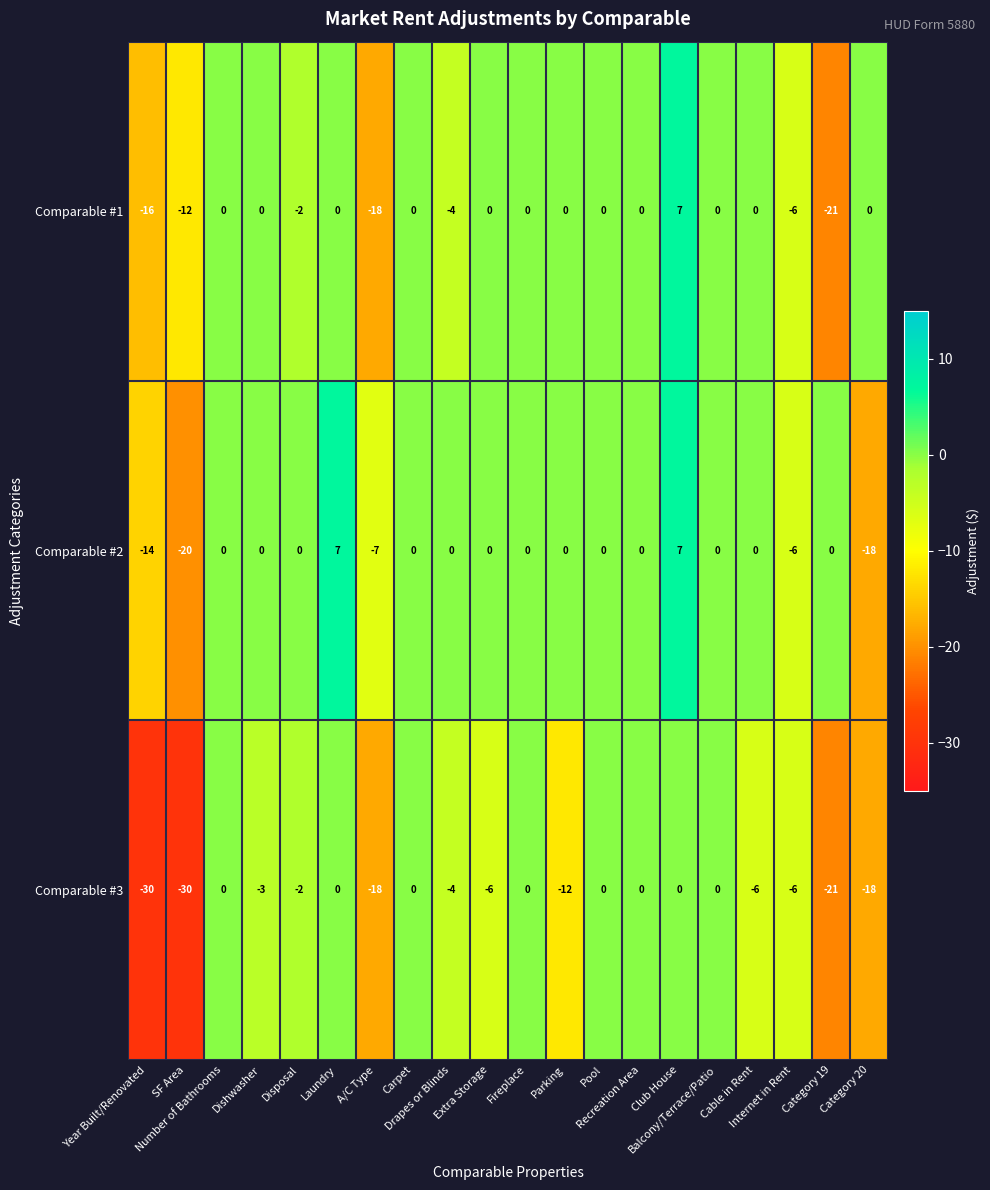

What is the greatest value displayed?

7